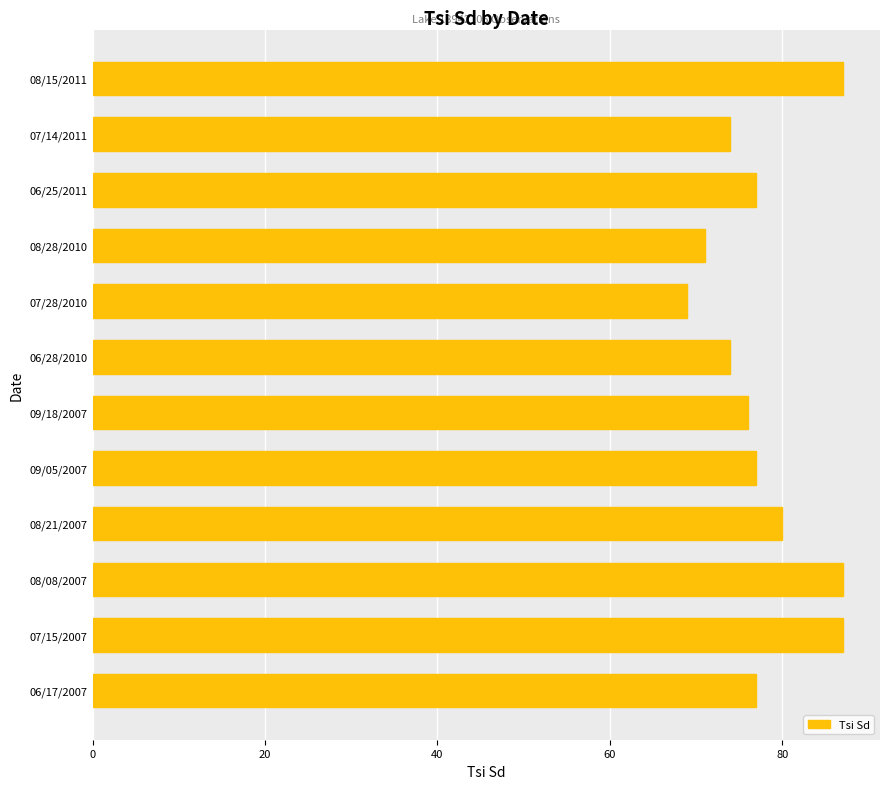

Does the chart contain any negative values?

No